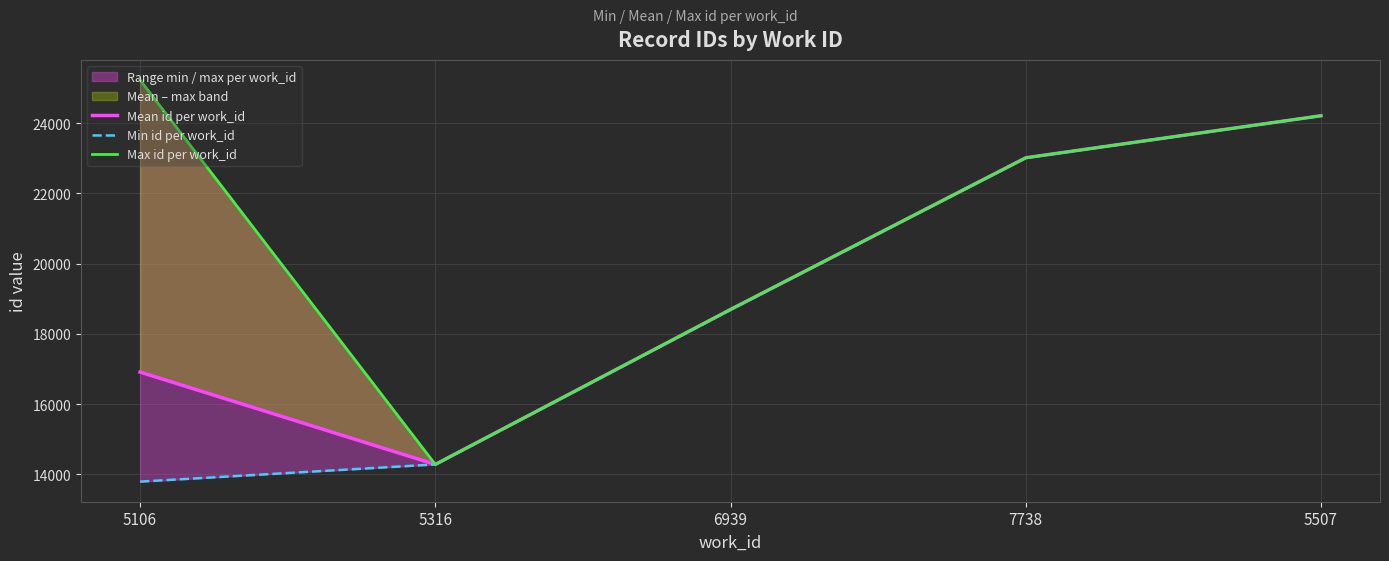

What is the value of the Mean id per work_id point at the 1st from the left?

16913